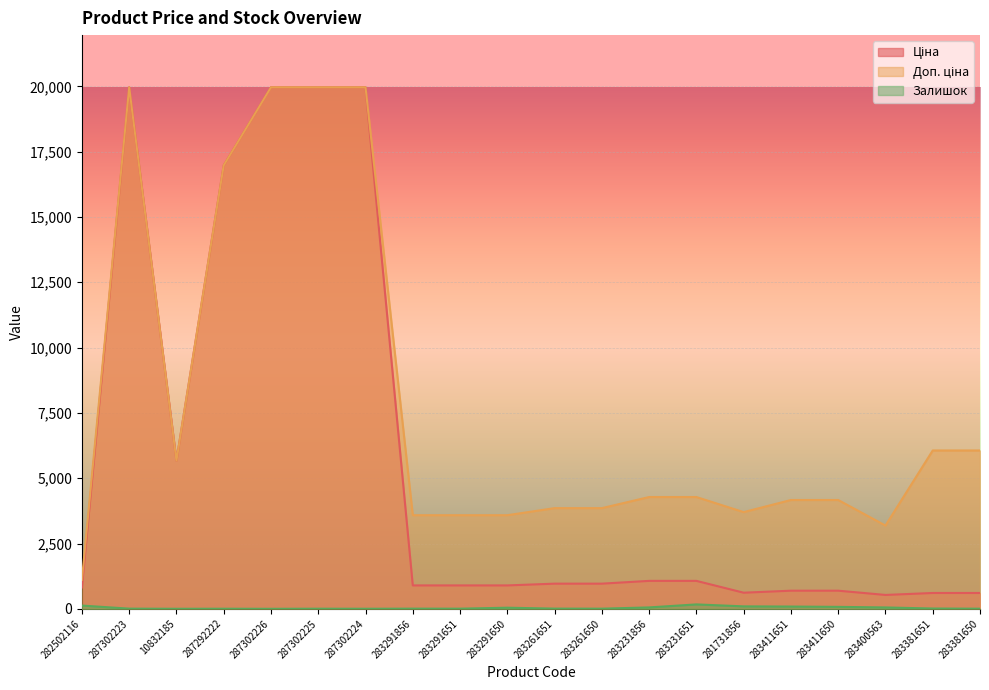

At which category does Ціна reach its first local valley?

10832185